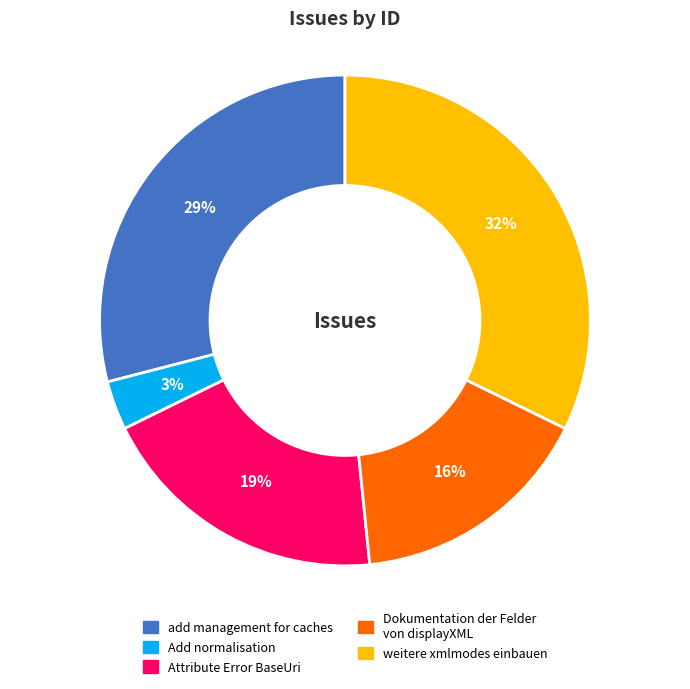

Is Add normalisation the majority of the pie?

No